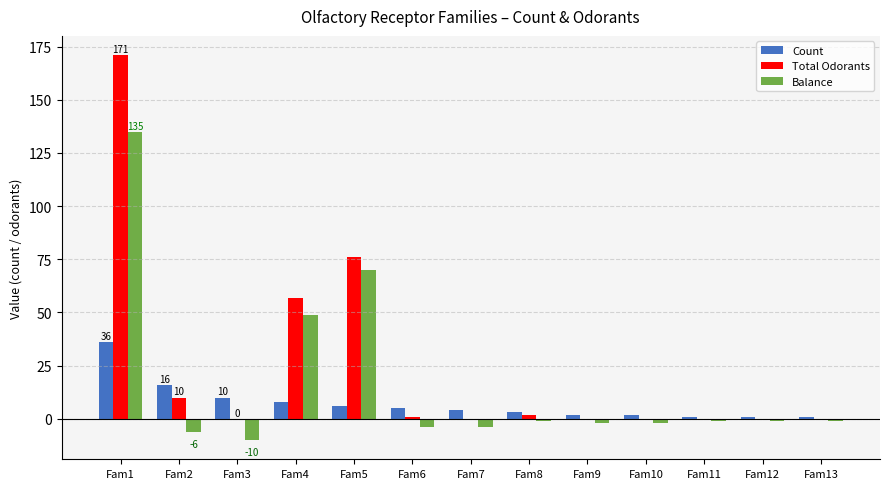

Reading left to right, extract all data points from this chart.

Count: 36	16	10	8	6	5	4	3	2	2	1	1	1
Total Odorants: 171	10	0	57	76	1	0	2	0	0	0	0	0
Balance: 135	-6	-10	49	70	-4	-4	-1	-2	-2	-1	-1	-1